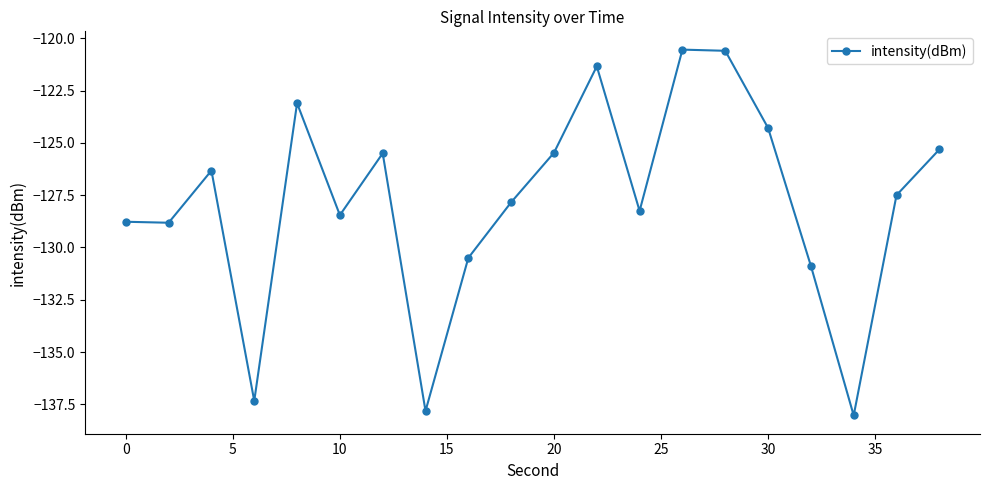

What is the smallest value displayed?

-138.0